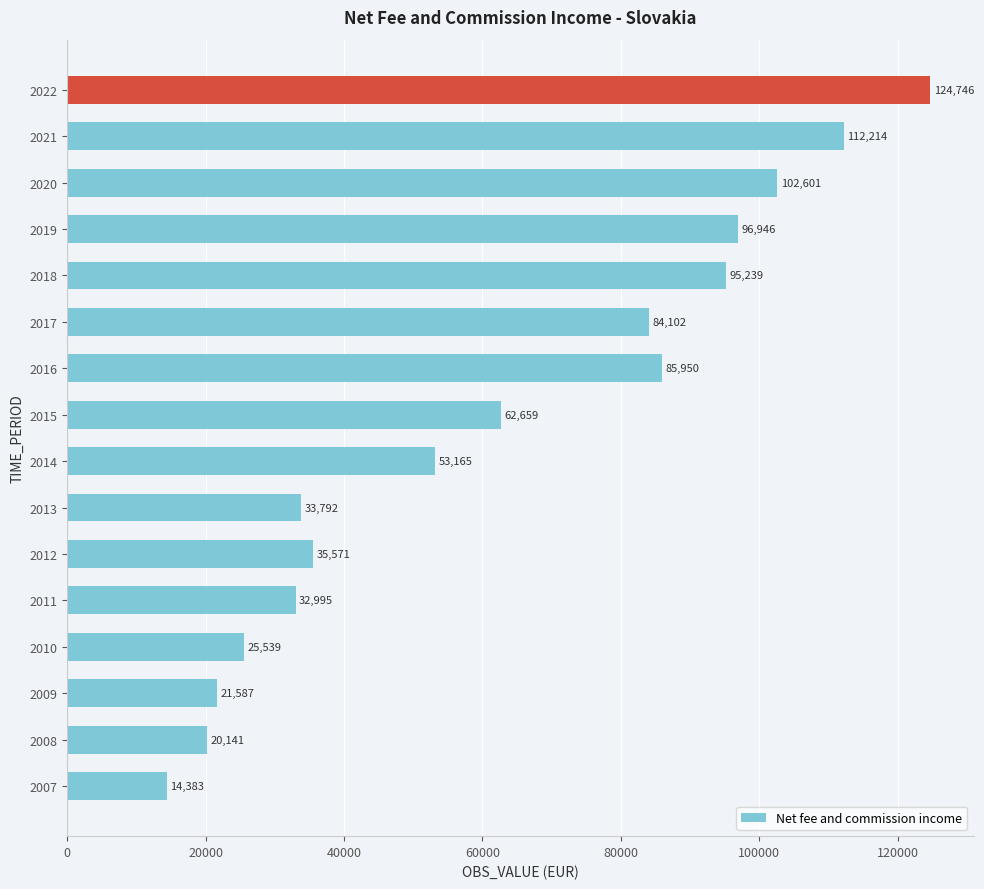

What is the difference between the second highest and minimum values?

97831